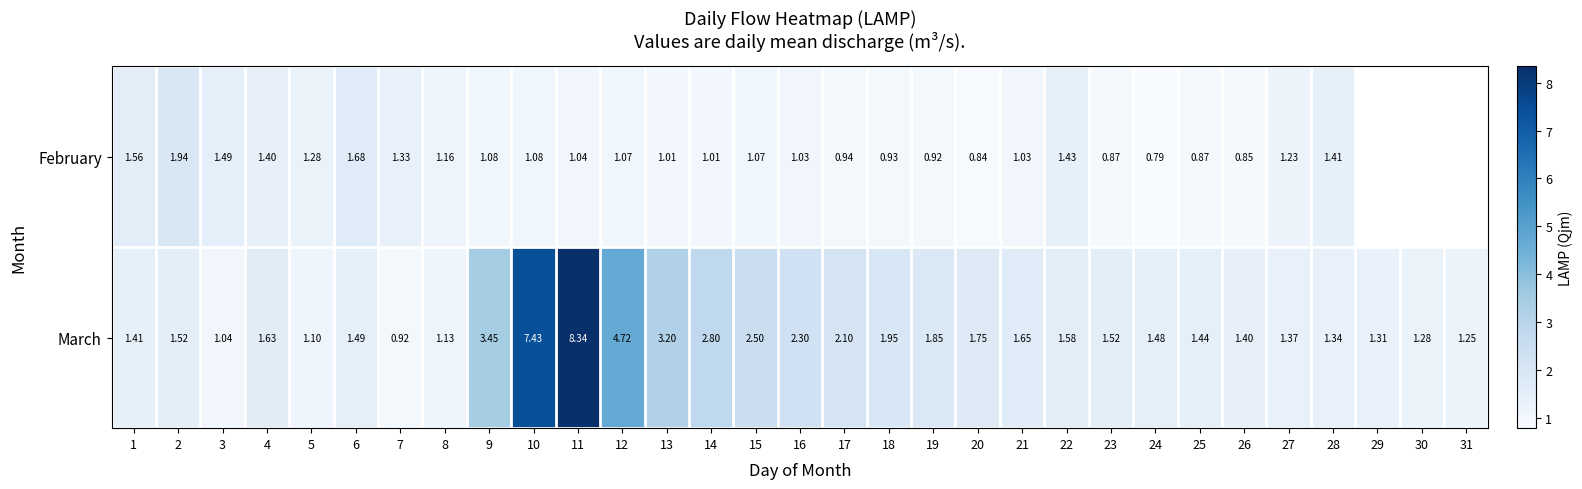

Rank the series at 14 from highest to lowest value.

March, February